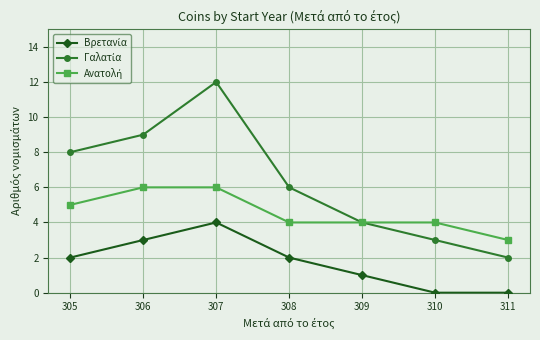

At which category is the sum across all series the highest?

307